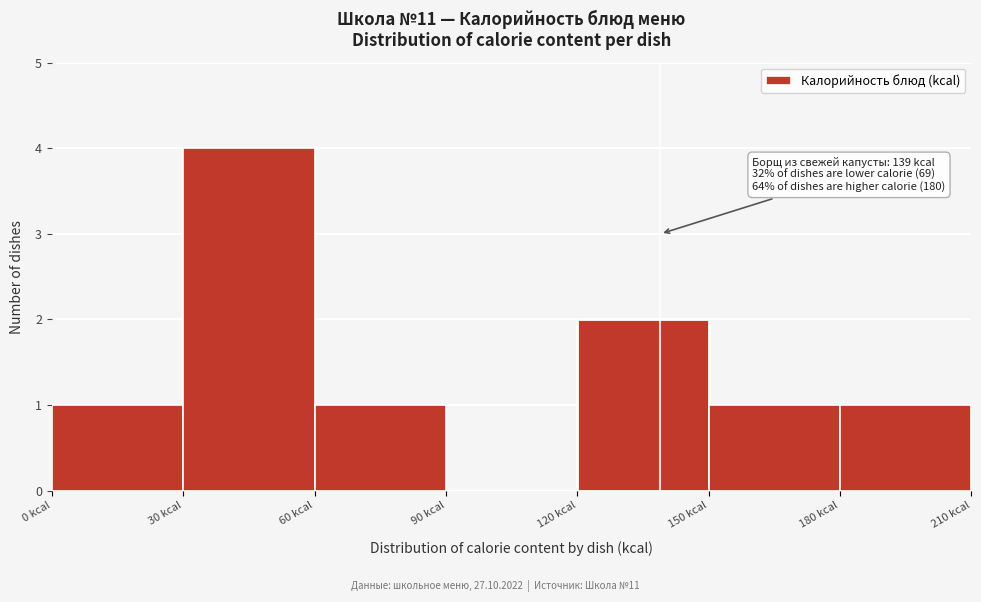

Over which range of the x-axis is the bar tallest?

30 to 60